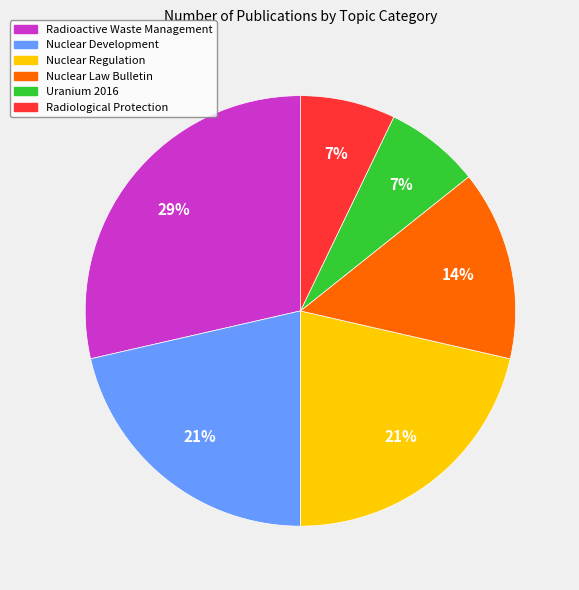

Approximately how many times larger is the value at Uranium 2016 compared to Nuclear Regulation?

0.3